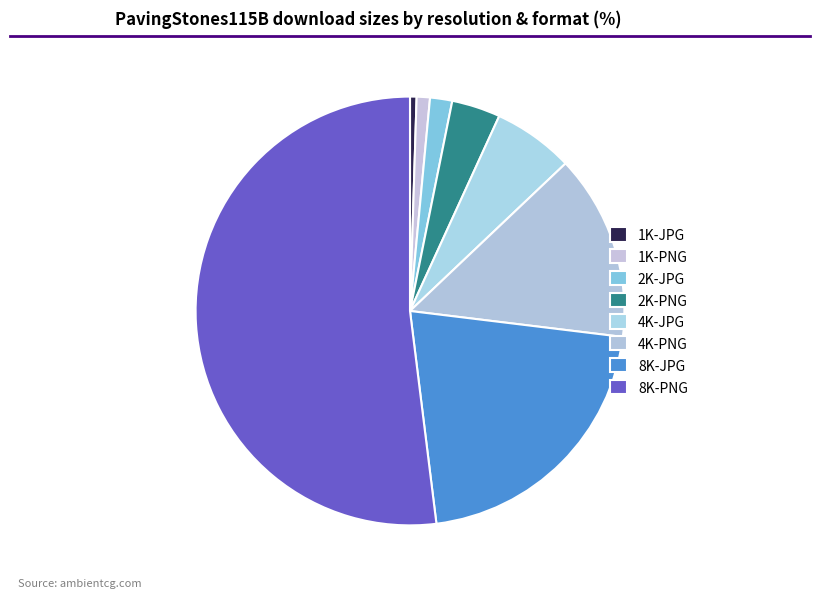

How many segments does this pie chart have?

8